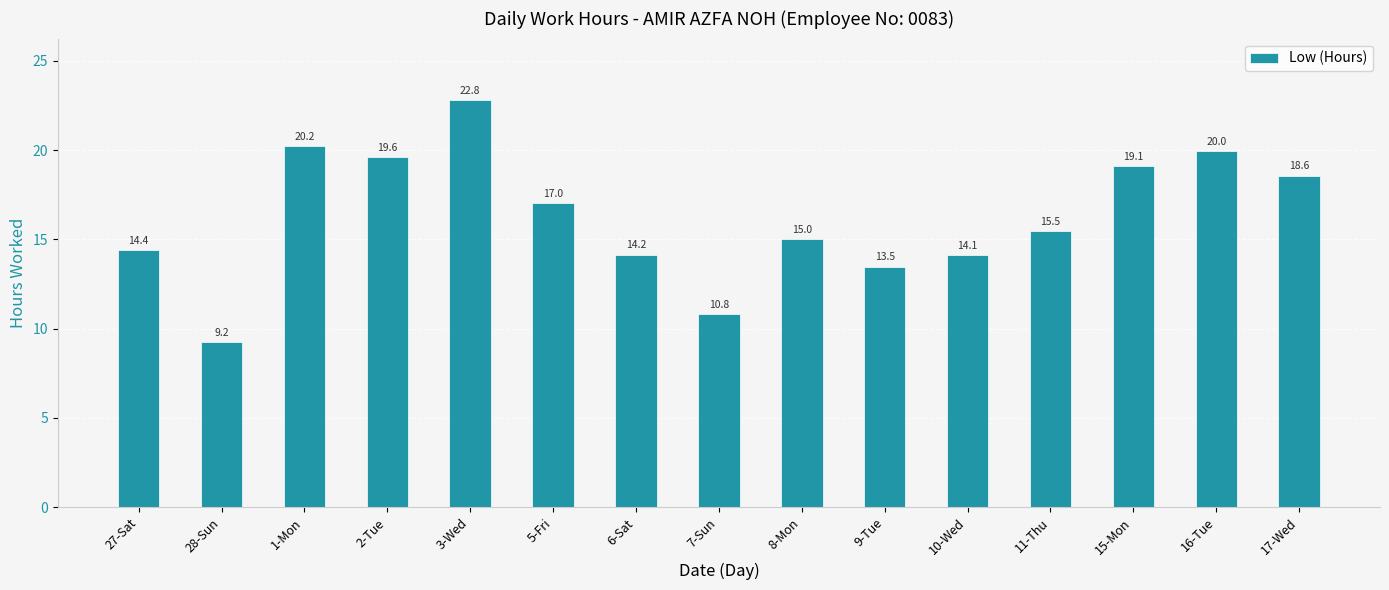

At which category does the chart reach its minimum across all series?

28-Sun